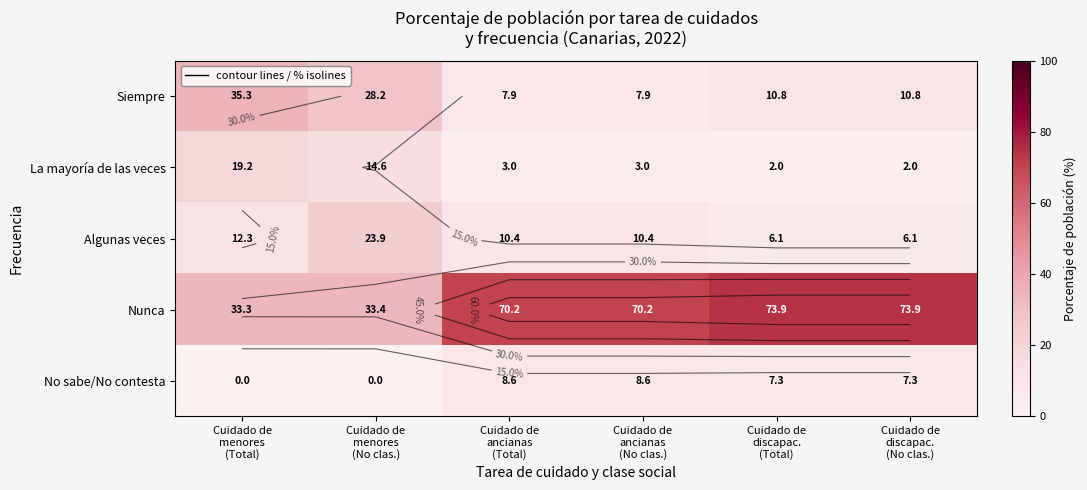

At how many categories does at least one series exceed 30?

6